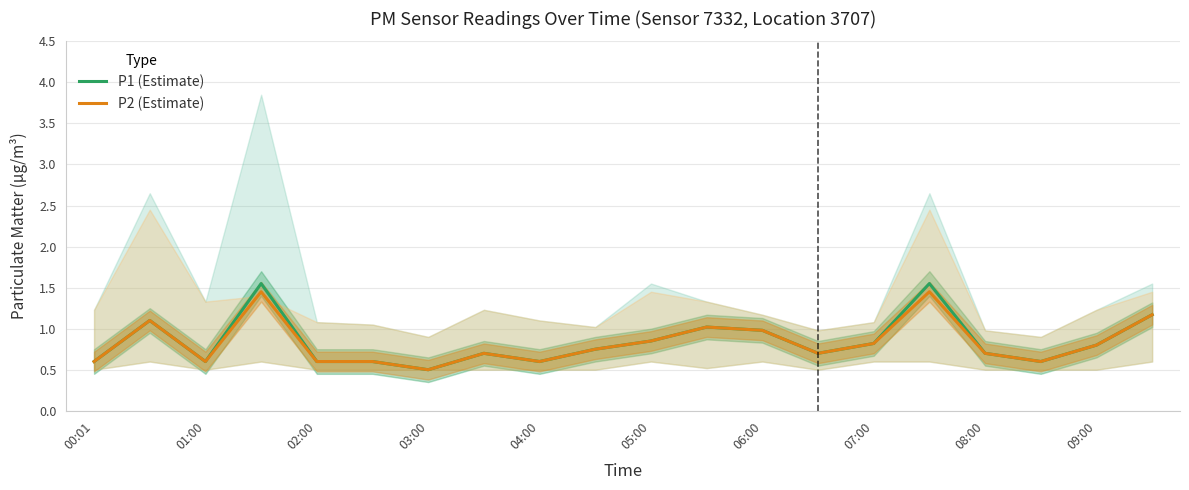

What is the value of the P2 (Estimate) point at the 13th from the left?

1.0